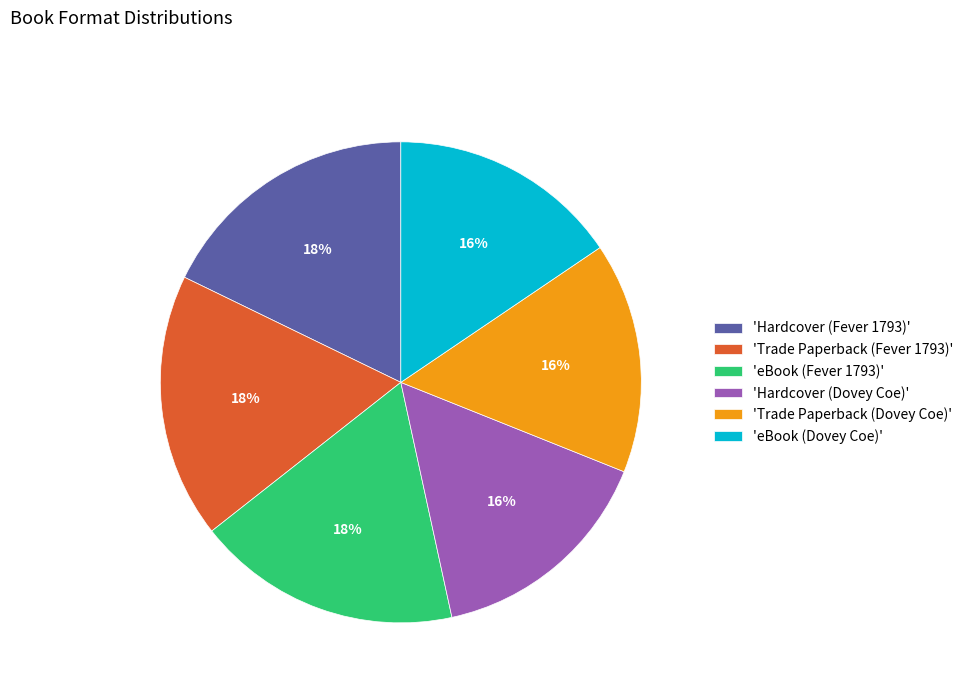

To the nearest percent, what is the average slice percentage?

17%